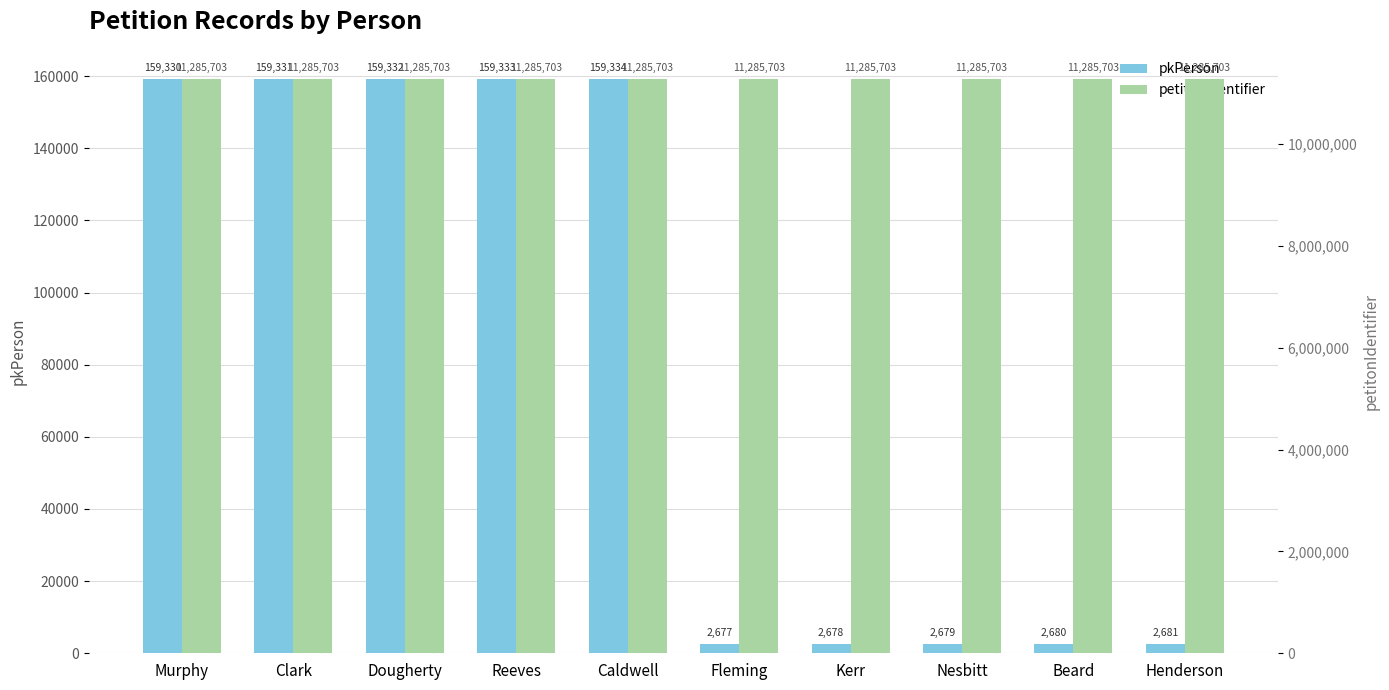

Which series changed the most between Caldwell and Nesbitt?

pkPerson